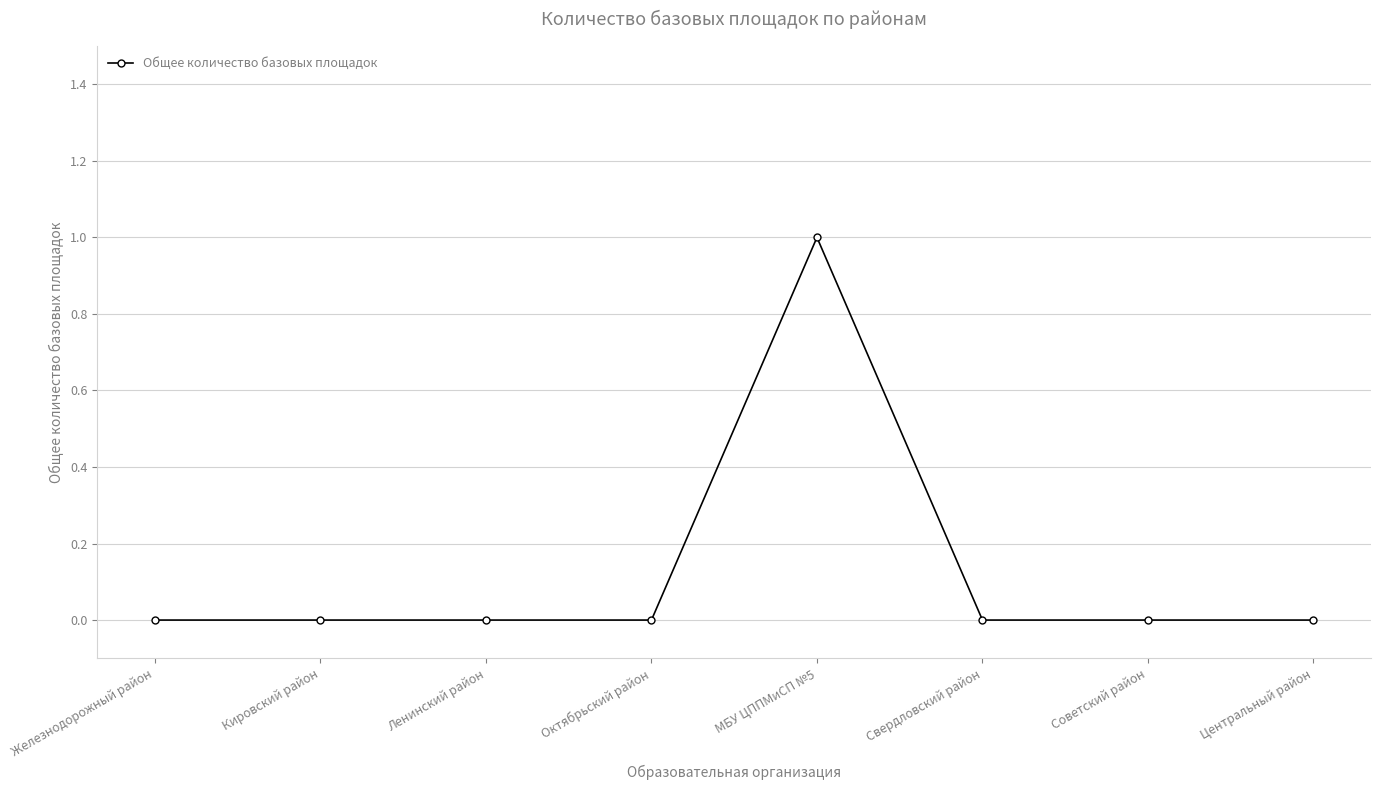

What is the difference between the maximum and minimum values?

1